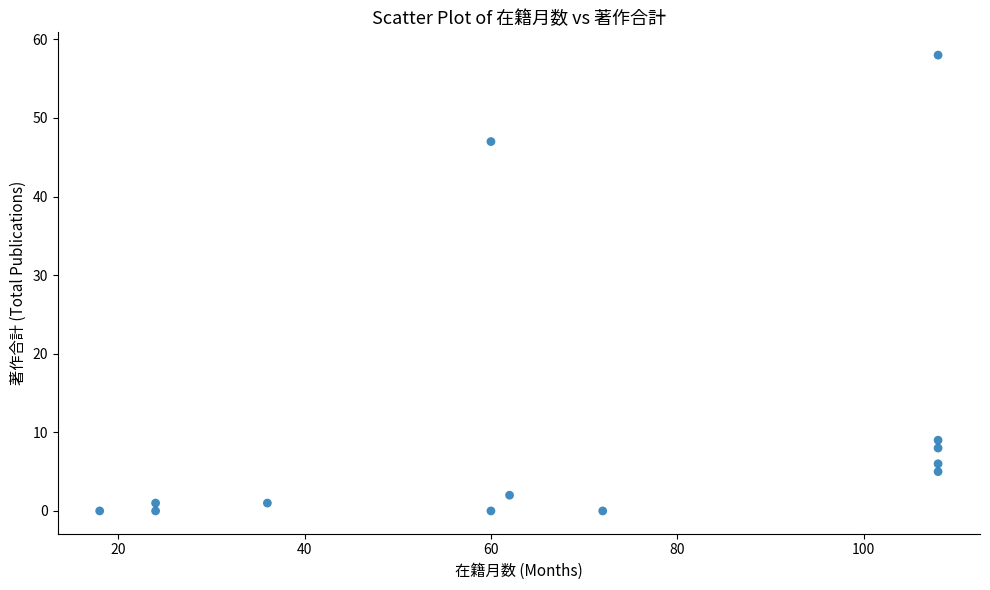

What Y value in the scatter plot is closest to 29?

47